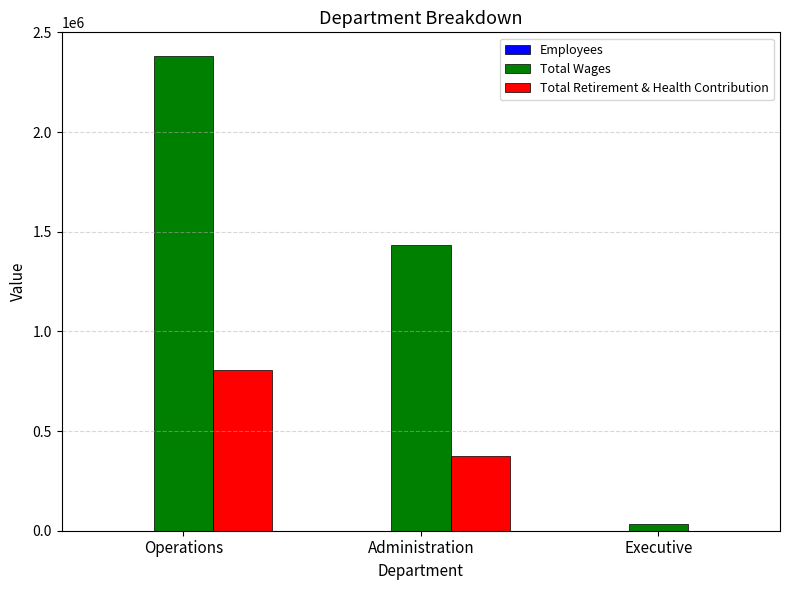

Is the value of Total Wages at Executive greater than the value of Total Retirement & Health Contribution at Operations?

No